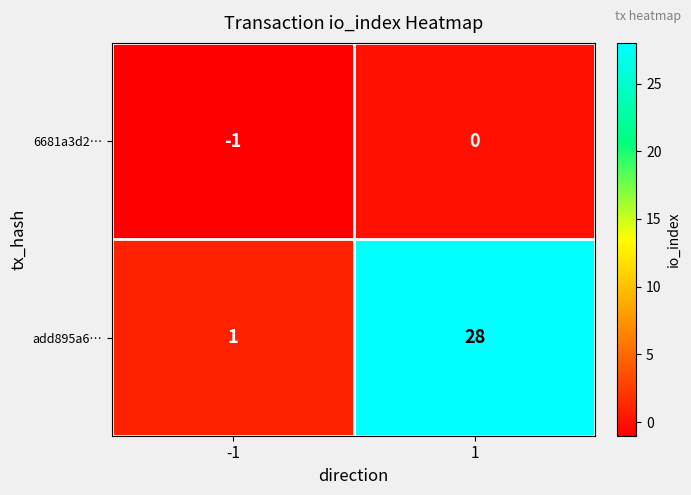

Between -1 and 1, which series saw the biggest shift?

add895a6⋯